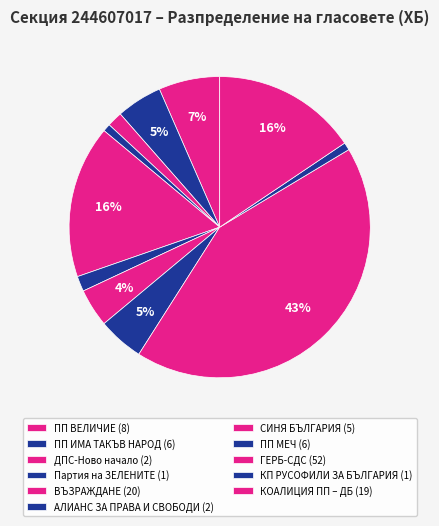

How many slices are in this pie chart?

11